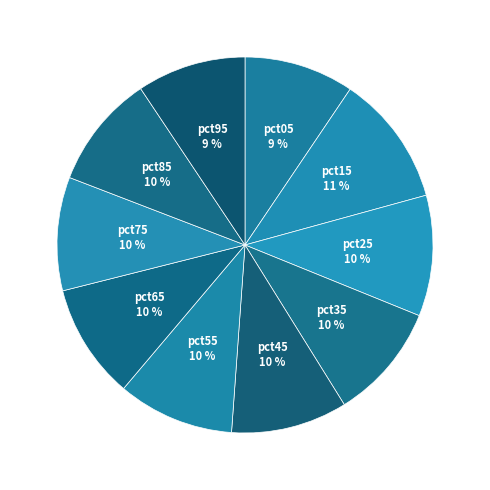

What is the largest slice in the pie chart?

pct15